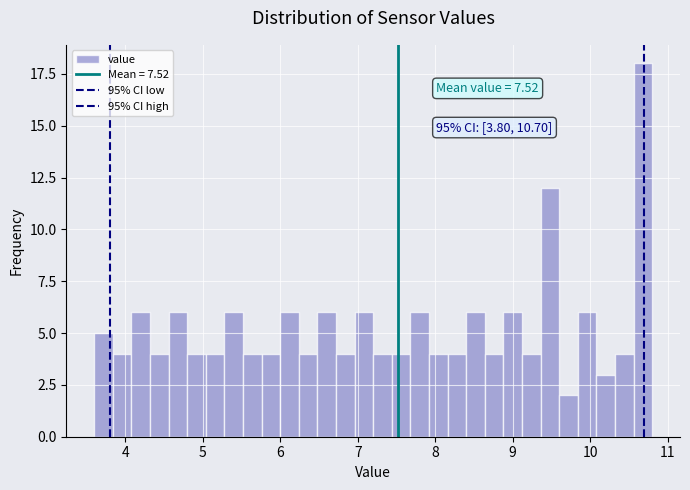

Around what value on the x-axis is the tallest bar? Give the approximate position of its centre, as read against the axis.

10.7